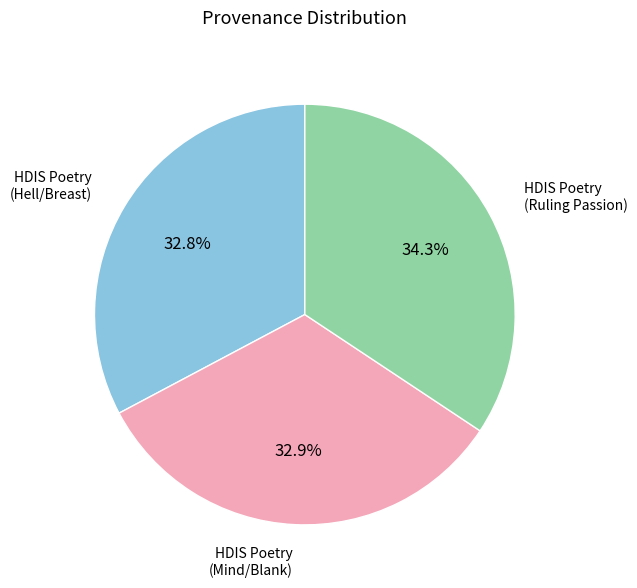

Count the number of slices in the pie.

3